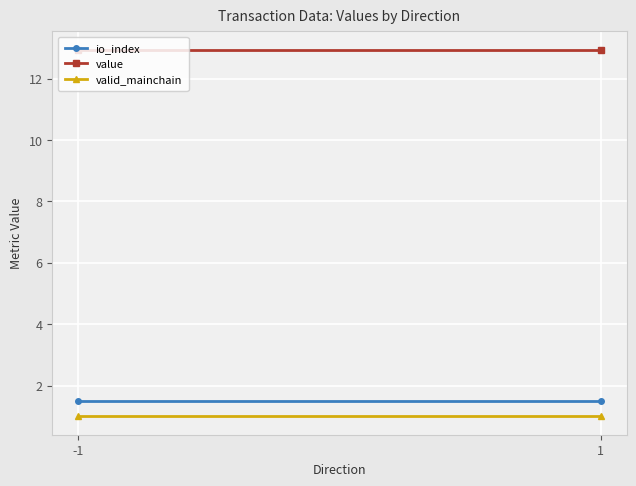

What is the average value of the value series?

12.9